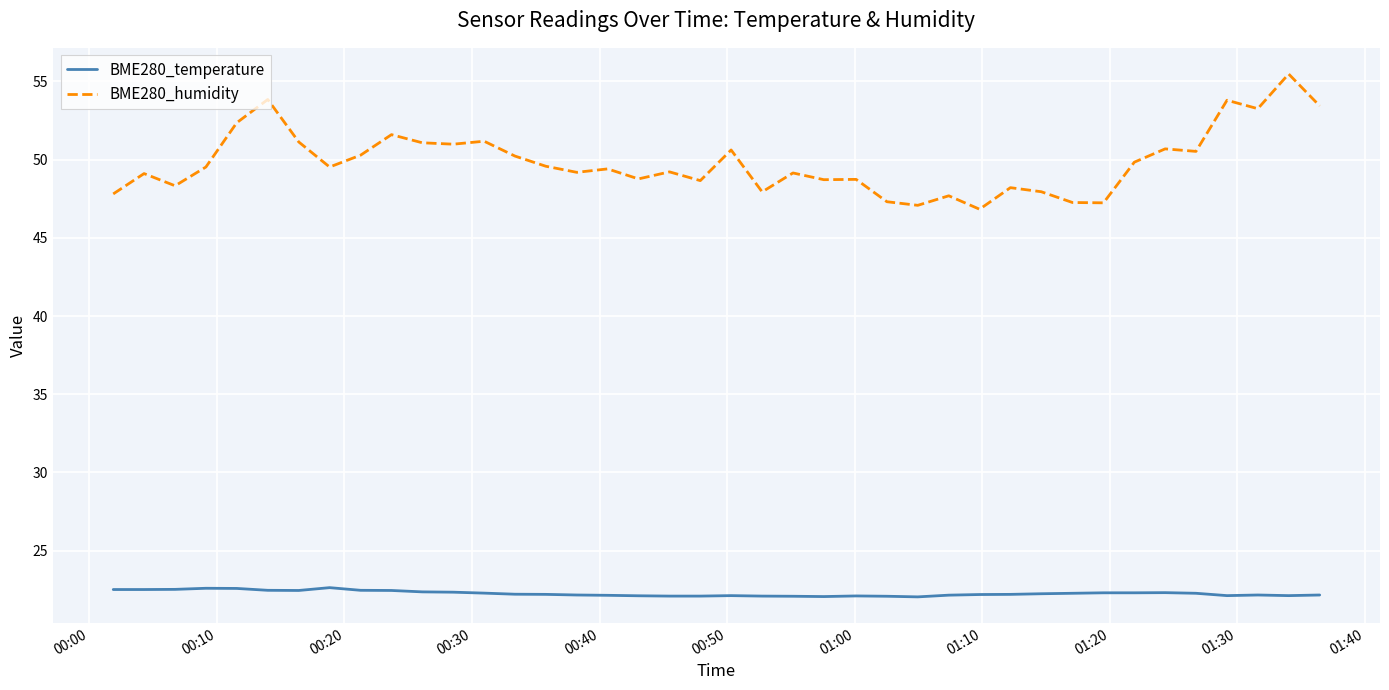

What is the maximum value shown in the chart?

55.5